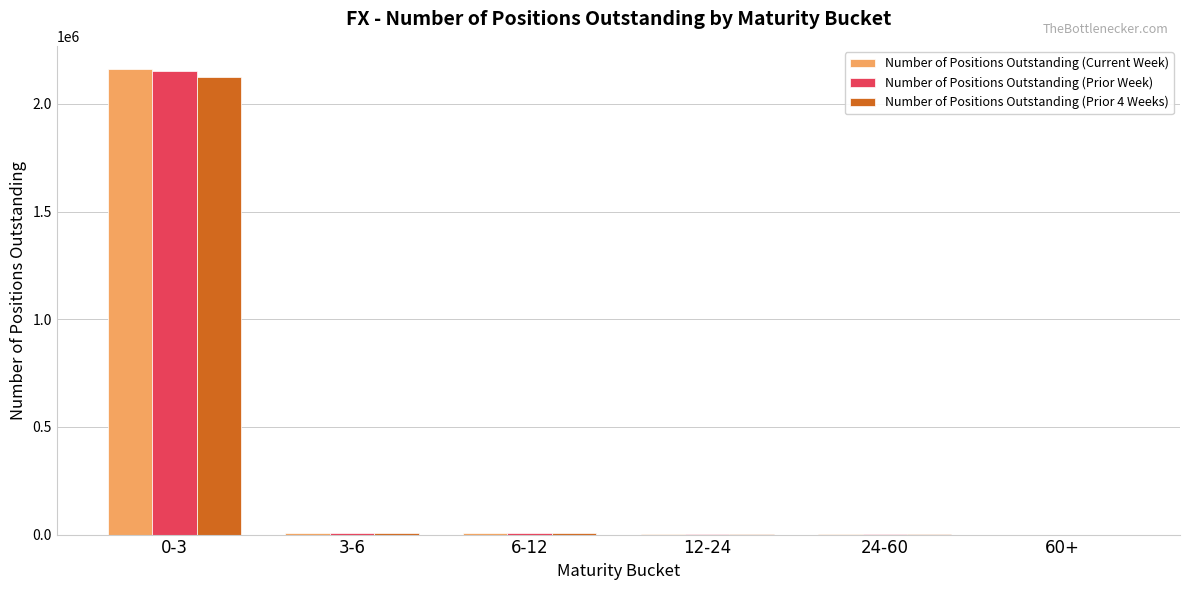

The Number of Positions Outstanding (Prior Week) series shows 2113 at 12-24. True or false?

True